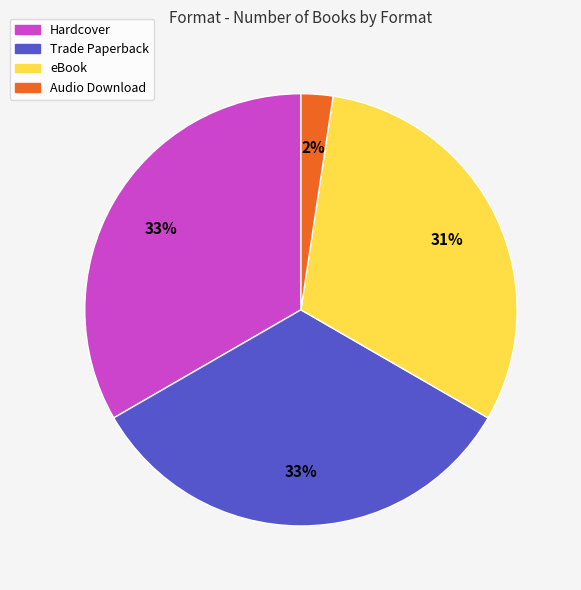

Approximately how many times larger is the value at Trade Paperback compared to eBook?

1.1